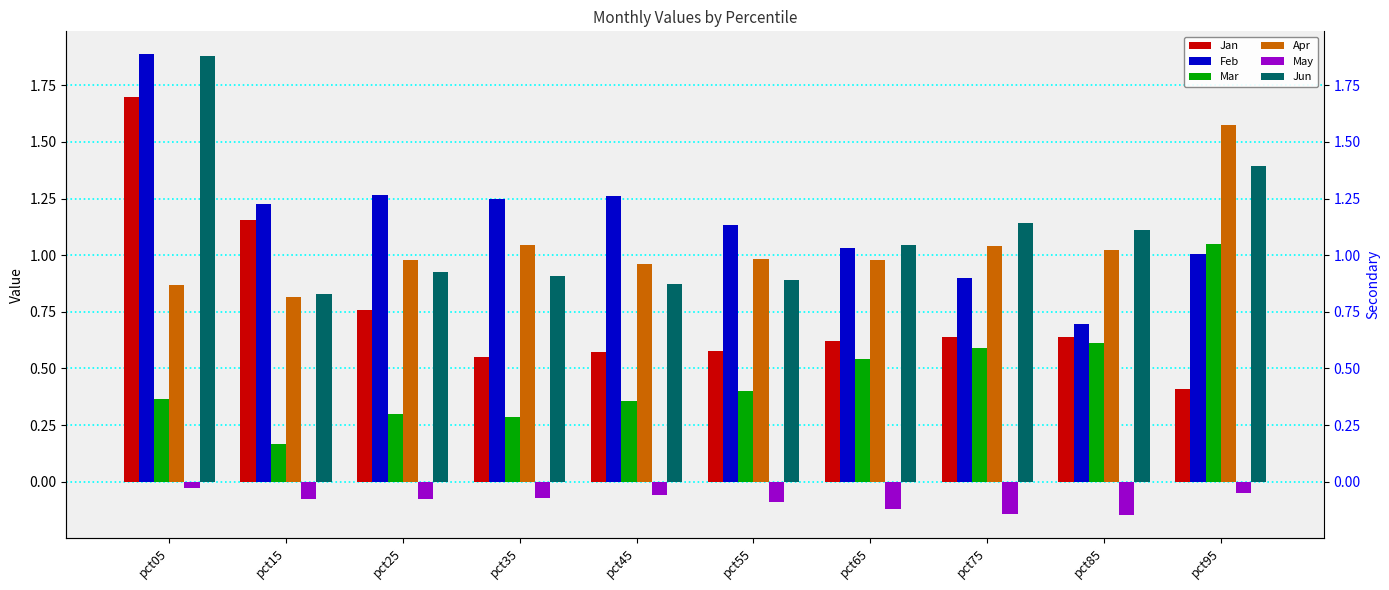

The value of Feb at pct65 is 1.3. True or false?

False